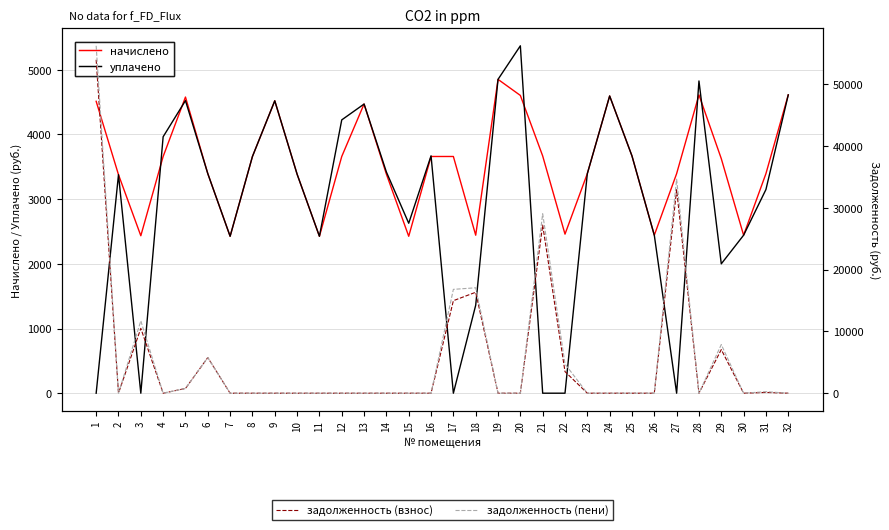

Does the chart display data point markers on the line(s)?

No